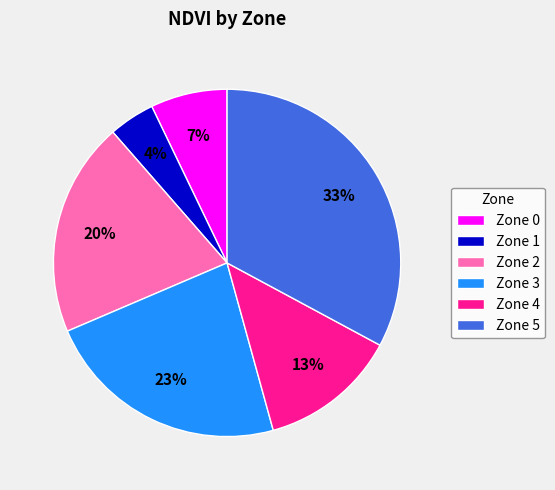

Is there any slice that represents more than half of the pie?

No